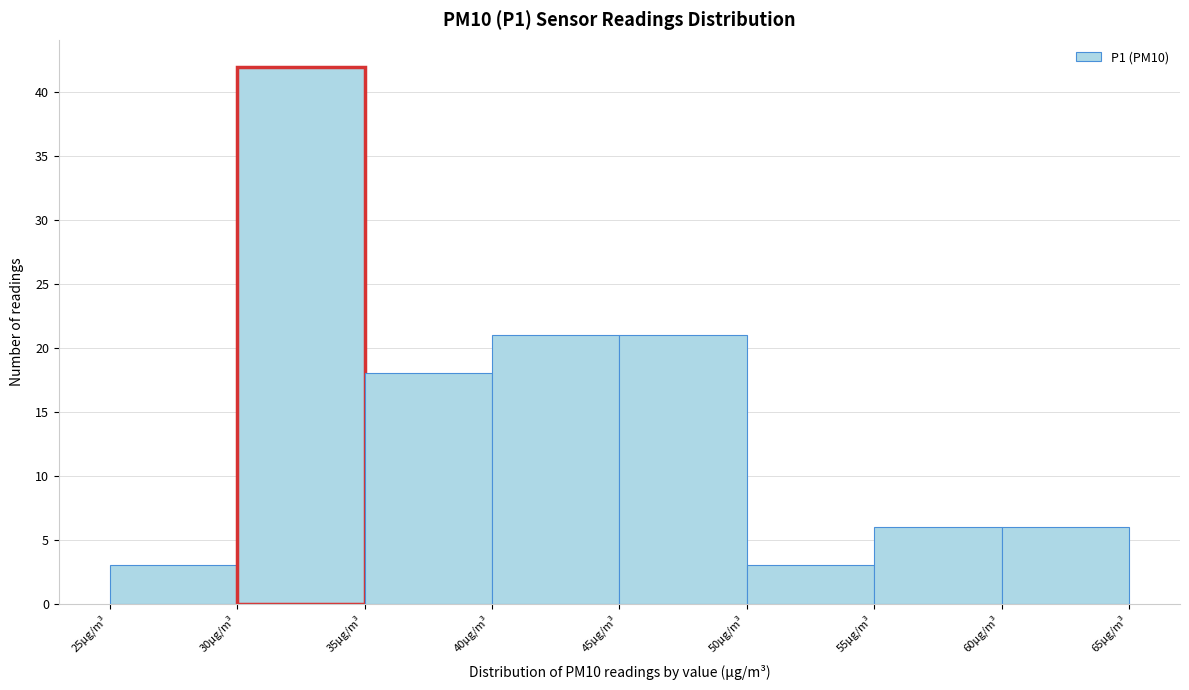

Reading left to right, list every bar in this chart as the range it spans on the x-axis followed by its height. The values are not printed on the chart, so give them approximately, as read against the axis.

25 to 30: 3
30 to 35: 42
35 to 40: 18
40 to 45: 21
45 to 50: 21
50 to 55: 3
55 to 60: 6
60 to 65: 6